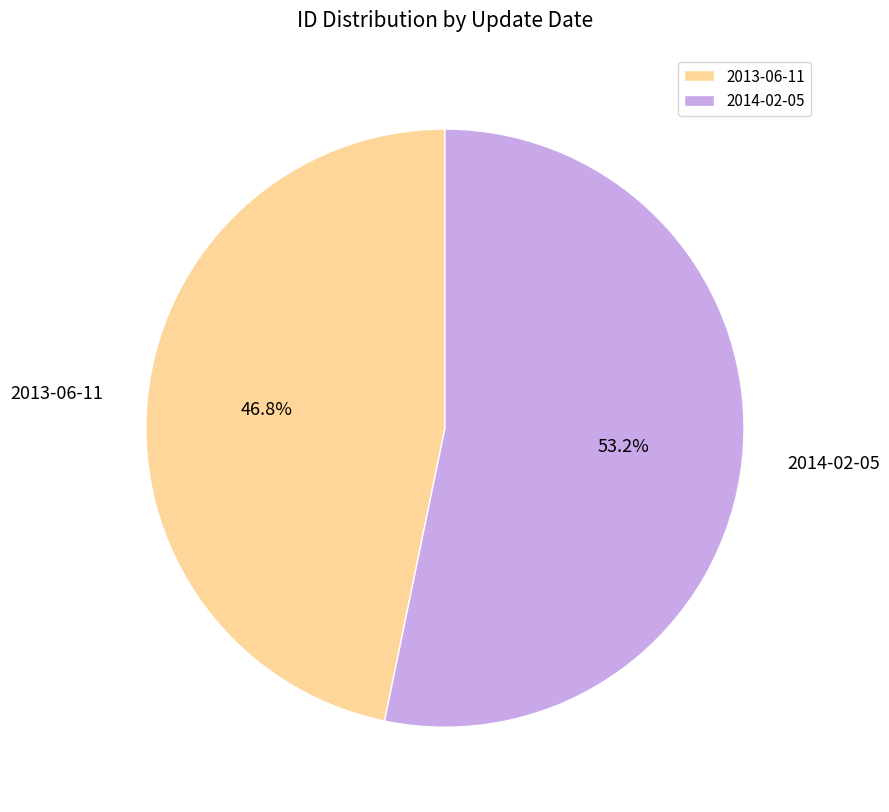

What is the majority slice?

2014-02-05